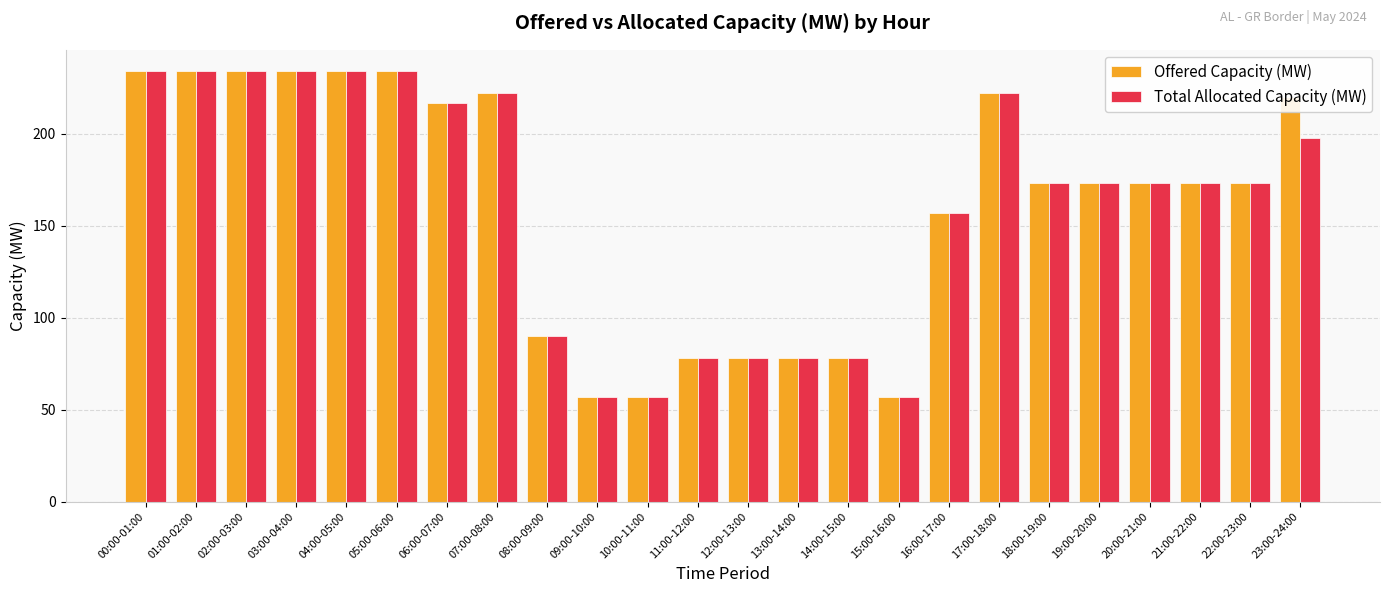

What is the average value of the Offered Capacity (MW) series?

162